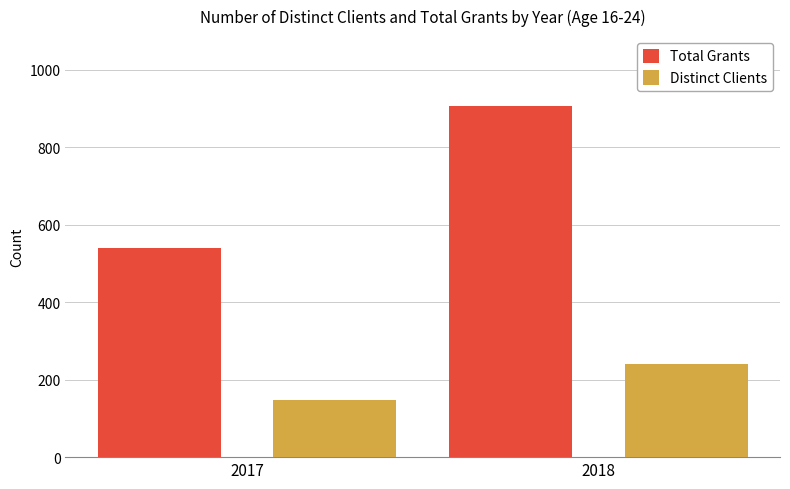

List the labels in order of Distinct Clients value, largest first.

2018, 2017